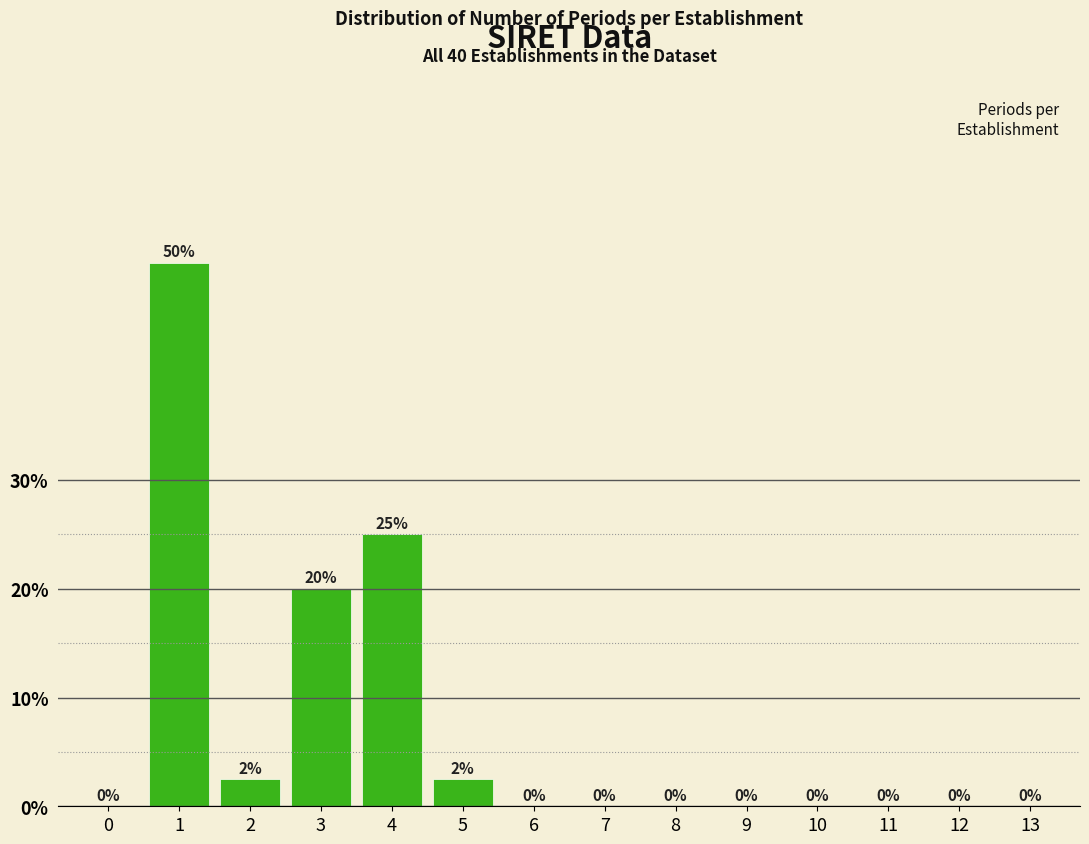

What is the sum of the values at 9 and 3?

20.0